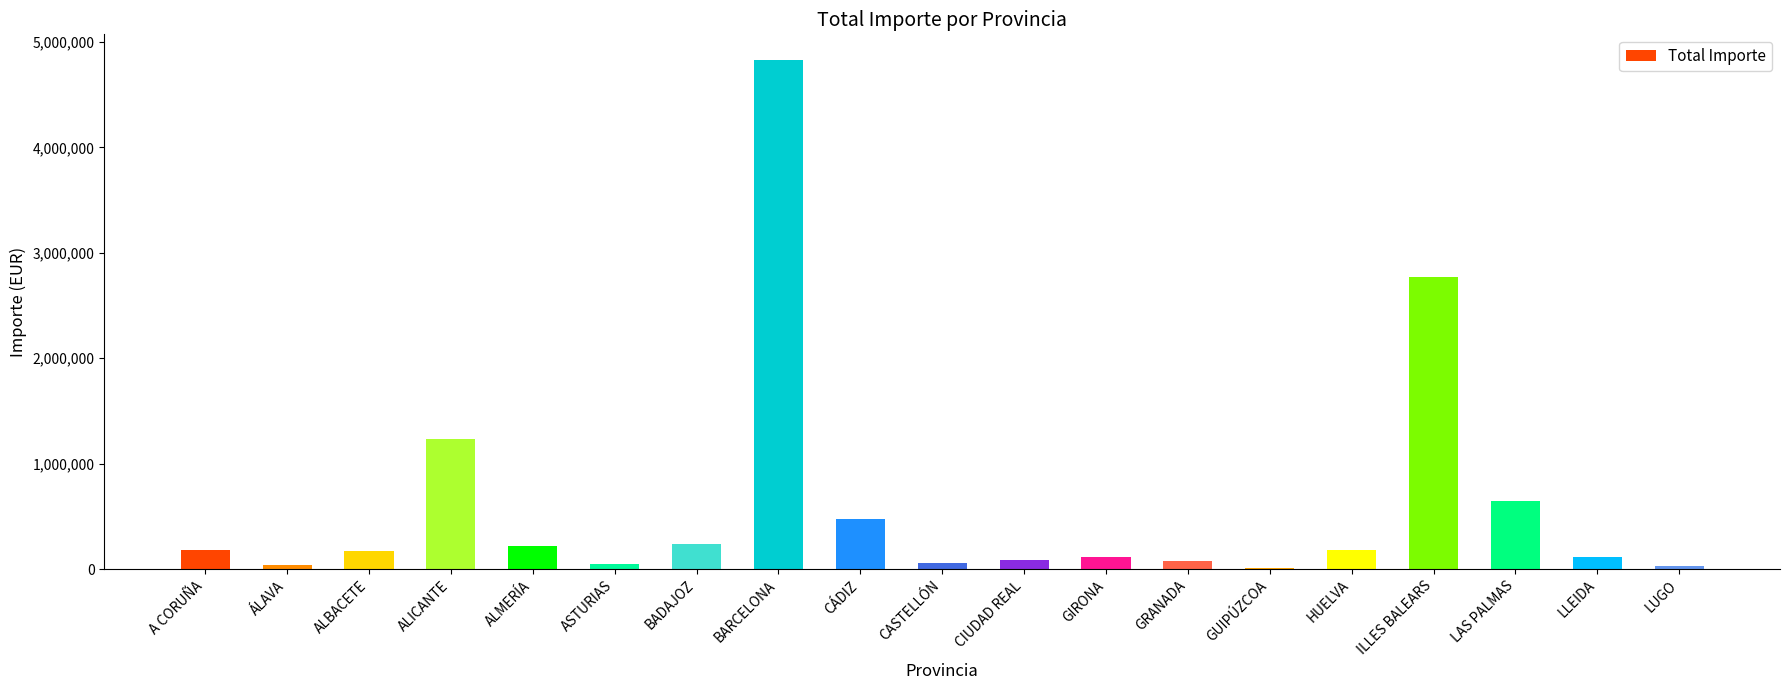

How many distinct data groups are displayed?

1